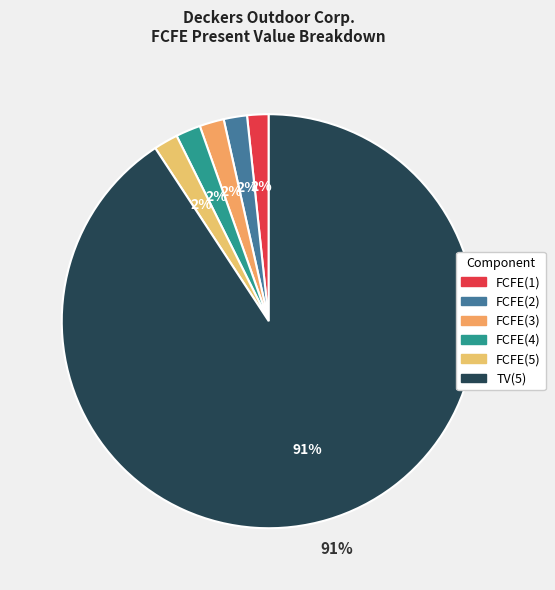

Approximately how many times larger is the value at FCFE(4) compared to FCFE(5)?

1.0